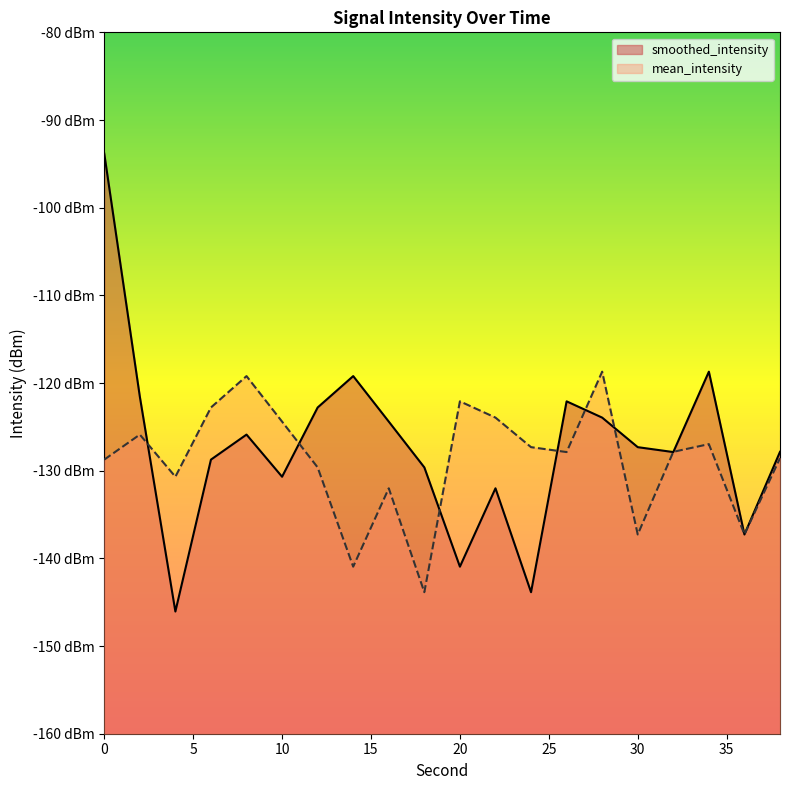

Reading left to right, what are all the values shown in this chart?

mean_intensity: -128.7	-125.9	-130.7	-122.8	-119.2	-124.4	-129.6	-140.9	-132.0	-143.9	-122.1	-123.9	-127.3	-127.9	-118.7	-137.3	-127.8	-127.0	-137.3	-128.6
smoothed_intensity: -93.8	-121.5	-146.1	-128.7	-125.9	-130.7	-122.8	-119.2	-124.4	-129.6	-140.9	-132.0	-143.9	-122.1	-123.9	-127.3	-127.9	-118.7	-137.3	-127.8